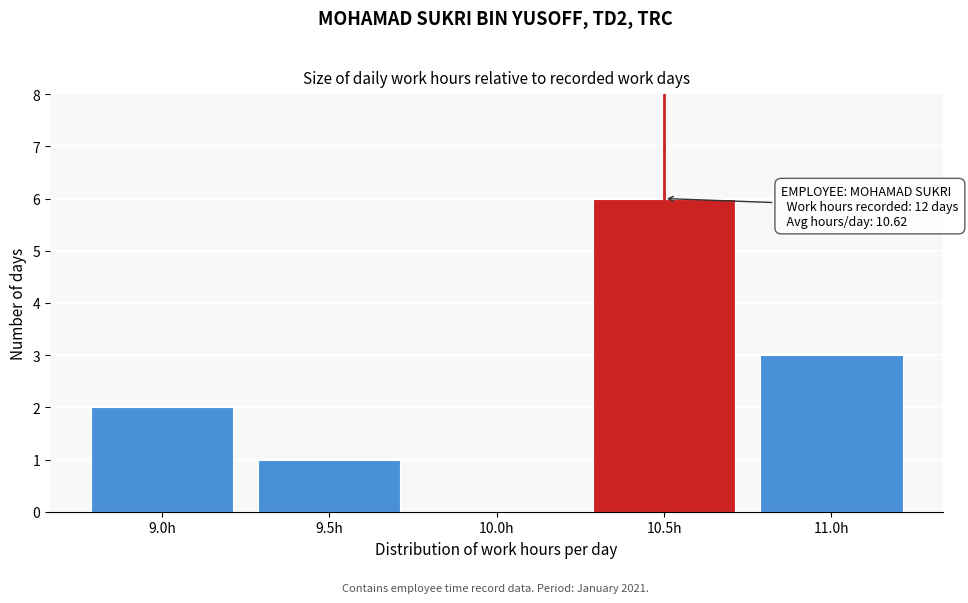

Reading left to right, transcribe all the data shown in this chart.

9.0h=2	9.5h=1	10.0h=0	10.5h=6	11.0h=3